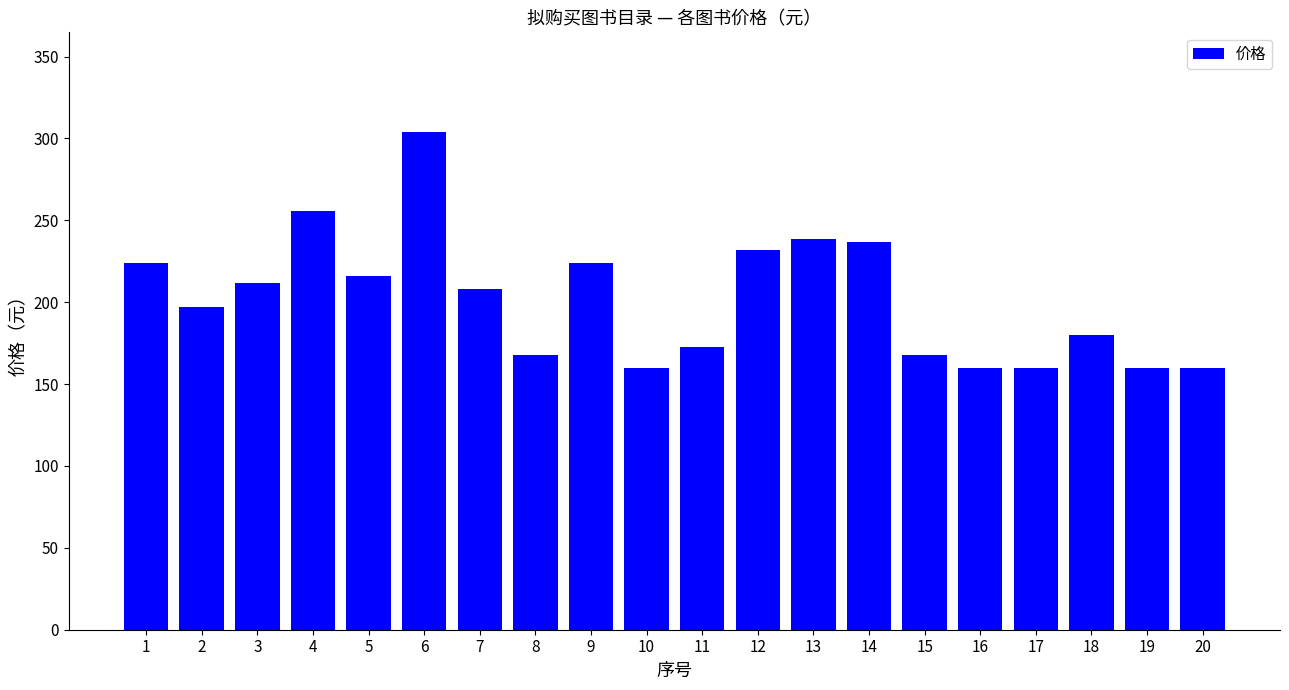

The chart shows a value of 317.4 at 3. True or false?

False